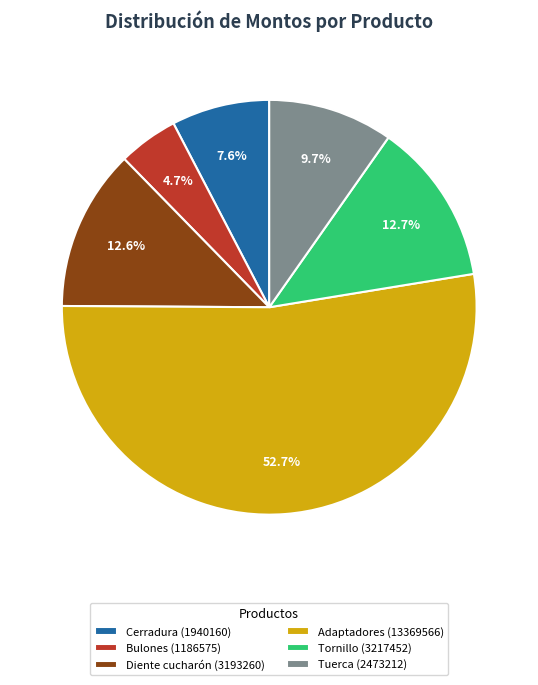

Is there any slice that represents more than half of the pie?

Yes